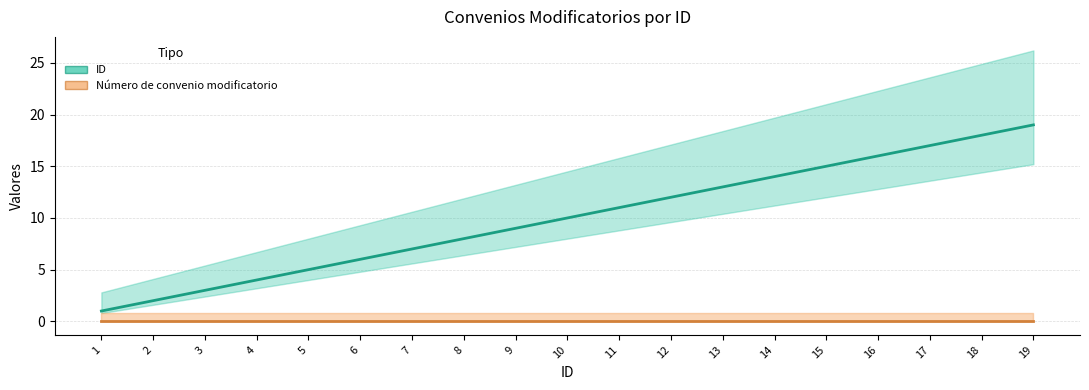

Rank the categories by value from highest to lowest.

19, 18, 17, 16, 15, 14, 13, 12, 11, 10, 9, 8, 7, 6, 5, 4, 3, 2, 1